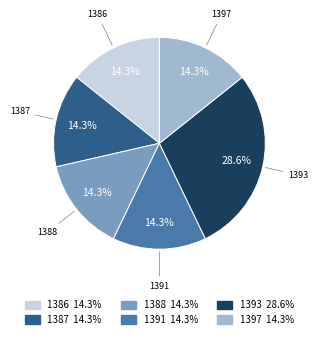

What is the largest slice in the pie chart?

1393